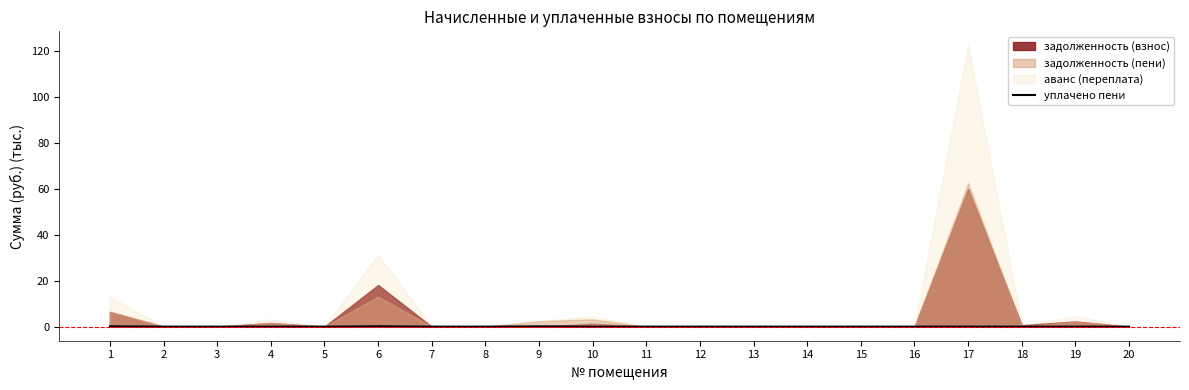

Is it true that the value at 15 is -0.1?

False